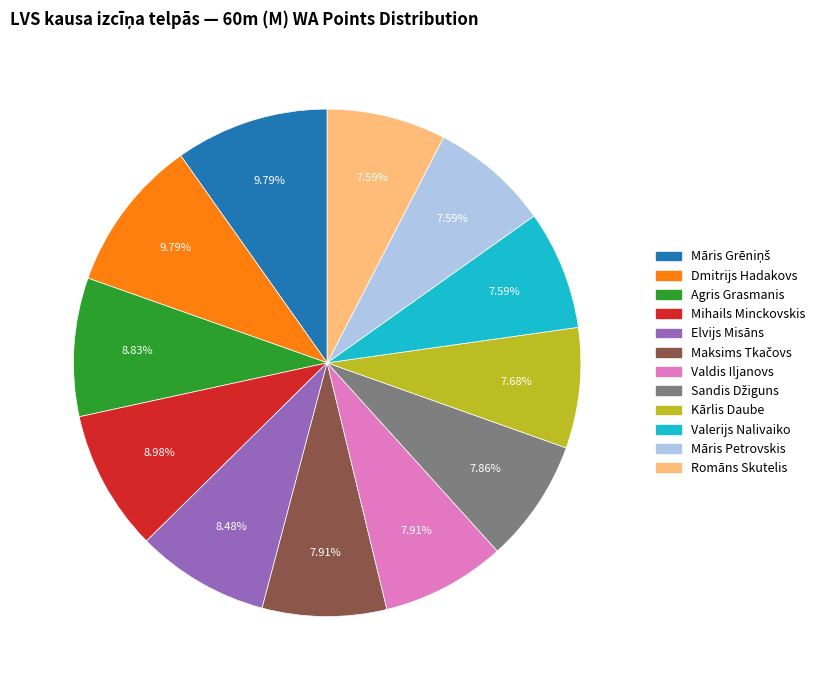

What is the ratio of the value at Valerijs Nalivaiko to the value at Māris Petrovskis?

1.0